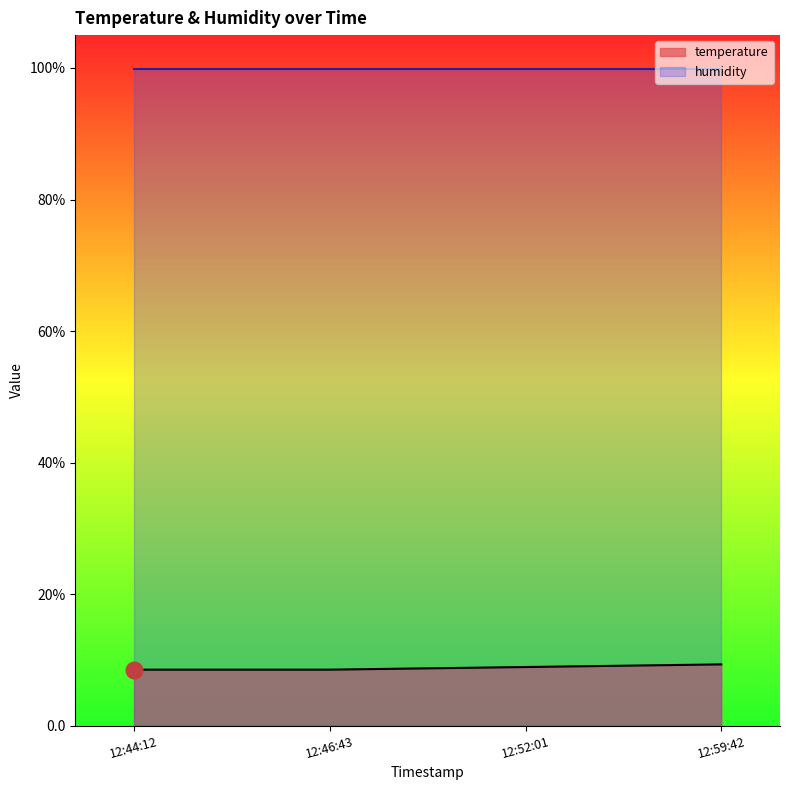

What are all the series names shown in the legend?

temperature, humidity